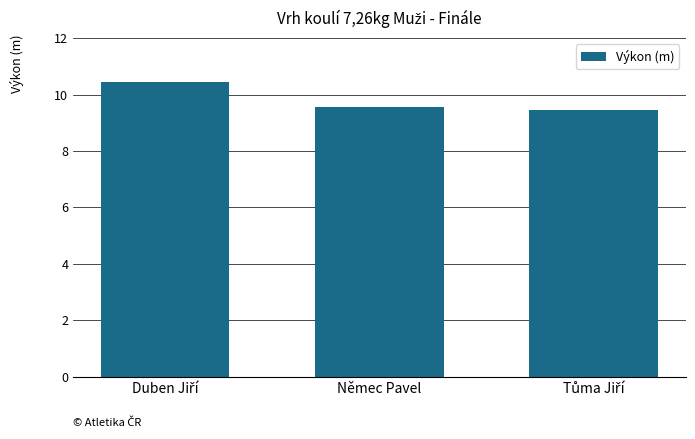

What position from the right is Němec Pavel?

2